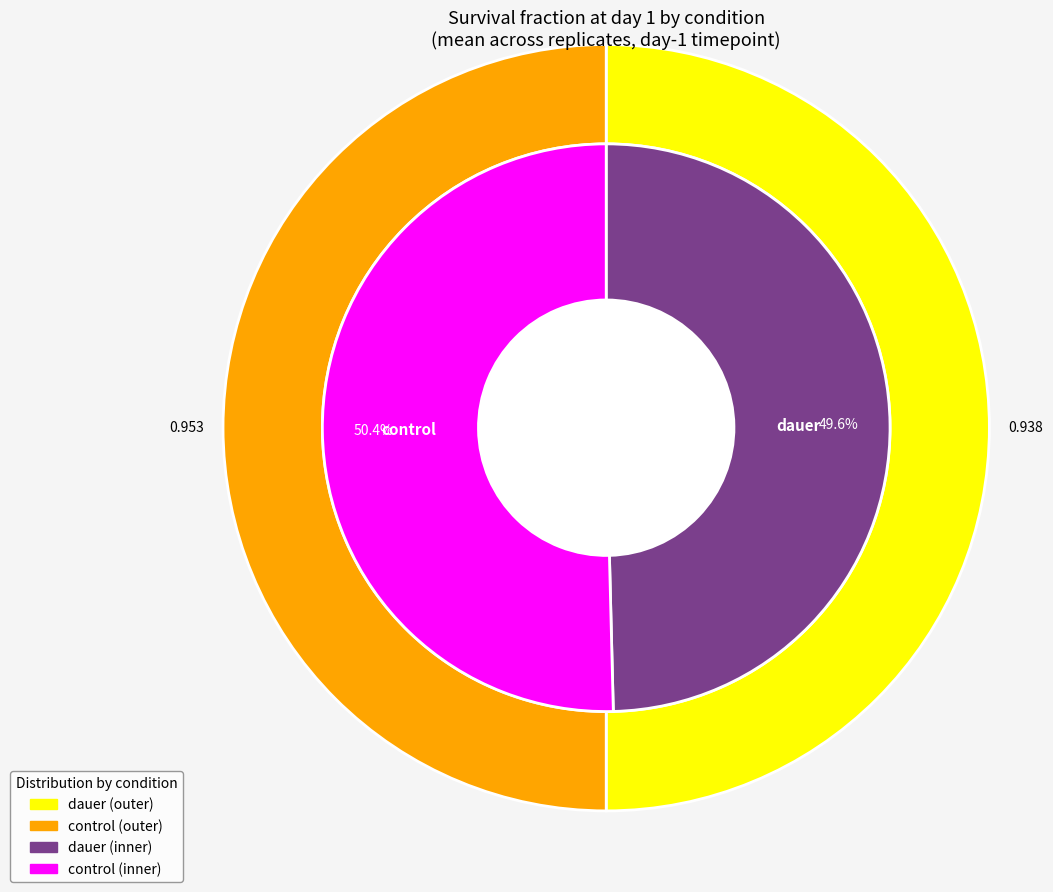

Combined, do control and dauer account for over 50%?

Yes